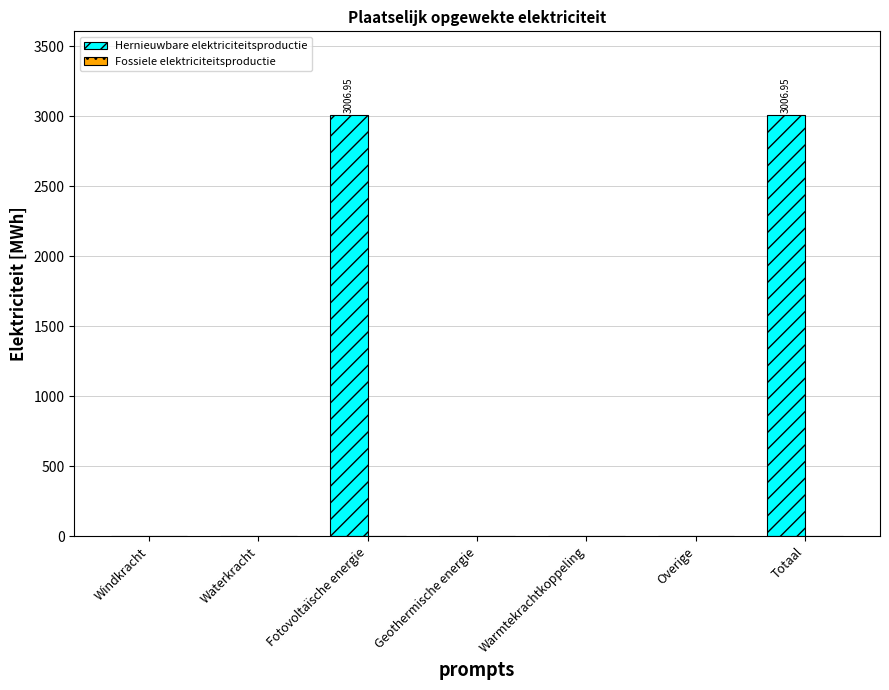

Between Overige and Fotovoltaïsche energie, which is larger?

Fotovoltaïsche energie